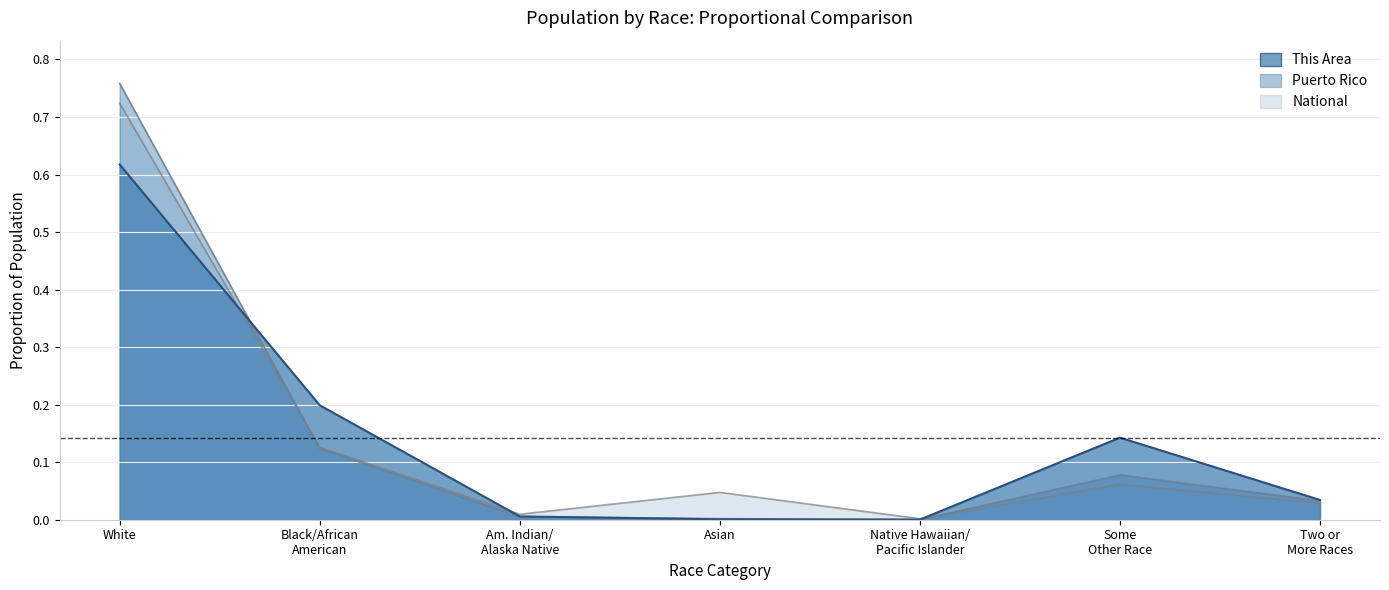

True or false: Puerto Rico and This Area intersect in this chart.

True